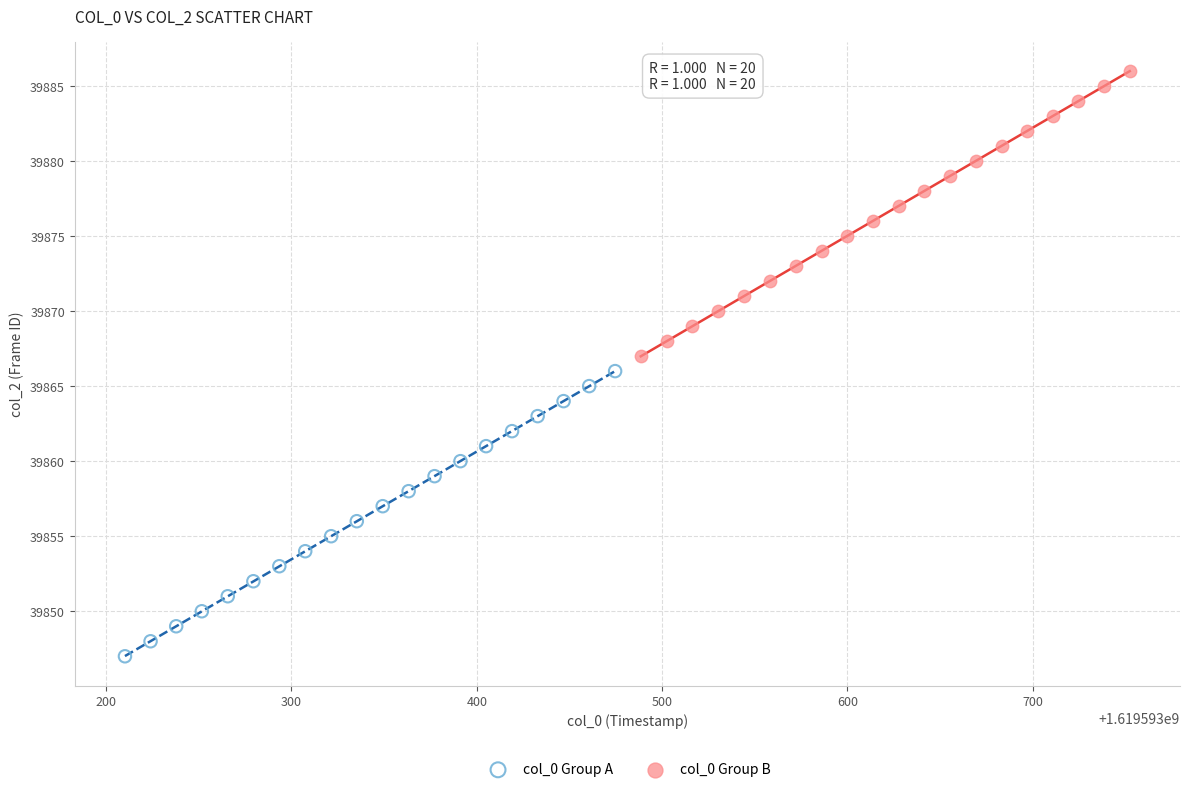

What are all the series names shown in the legend?

col_0 Group A, col_0 Group B